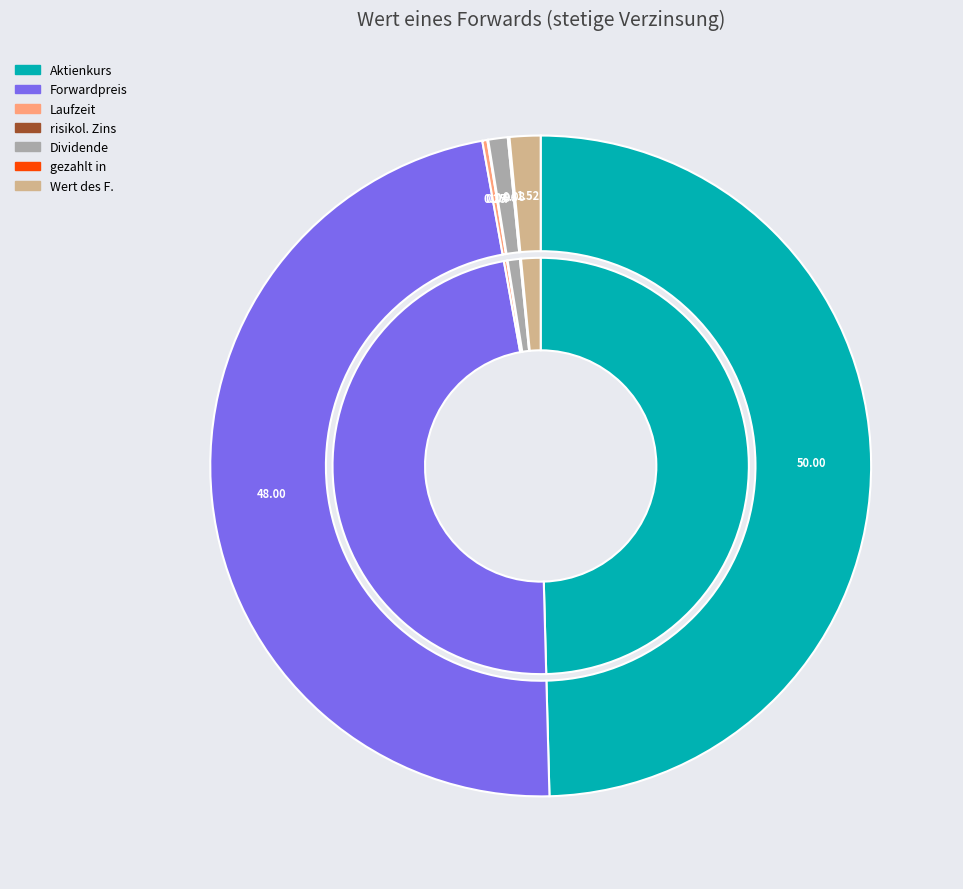

Rank the categories by value from highest to lowest.

Aktienkurs, Forwardpreis, Wert des F., Dividende, Laufzeit, gezahlt in, risikol. Zins